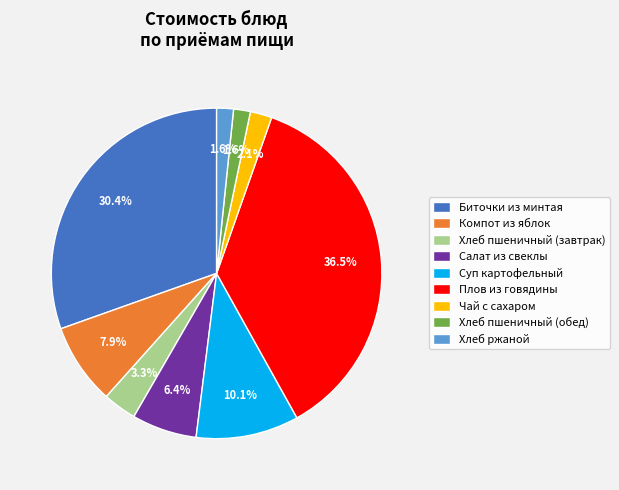

Is there a majority slice in this chart?

No